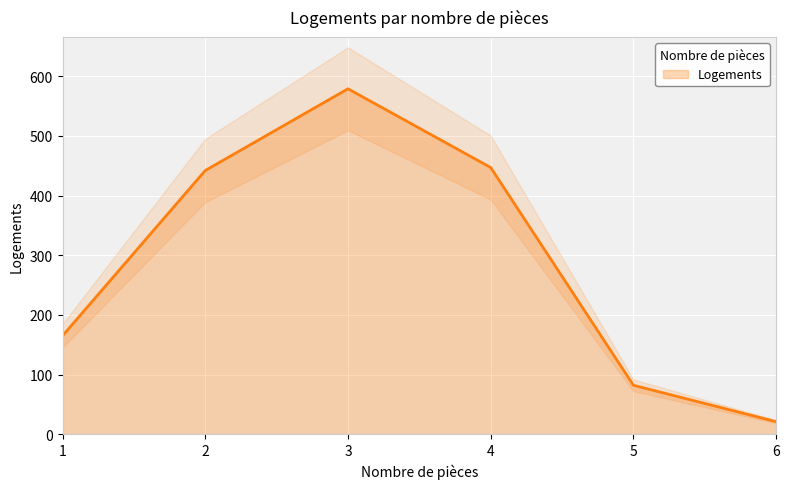

Reading left to right, transcribe all the data shown in this chart.

1=165	2=442	3=579	4=447	5=82	6=21